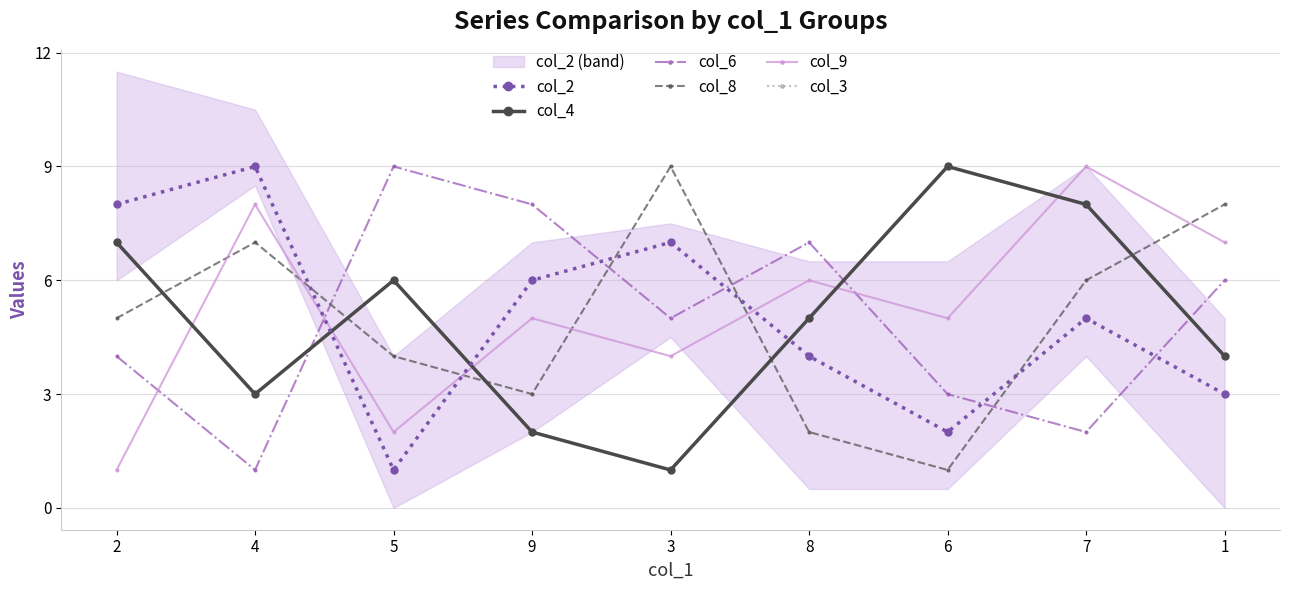

Reading left to right, transcribe all the data shown in this chart.

col_2: 8	9	1	6	7	4	2	5	3
col_4: 7	3	6	2	1	5	9	8	4
col_6: 4	1	9	8	5	7	3	2	6
col_8: 5	7	4	3	9	2	1	6	8
col_9: 1	8	2	5	4	6	5	9	7
col_3: 7	3	6	2	1	5	9	8	4